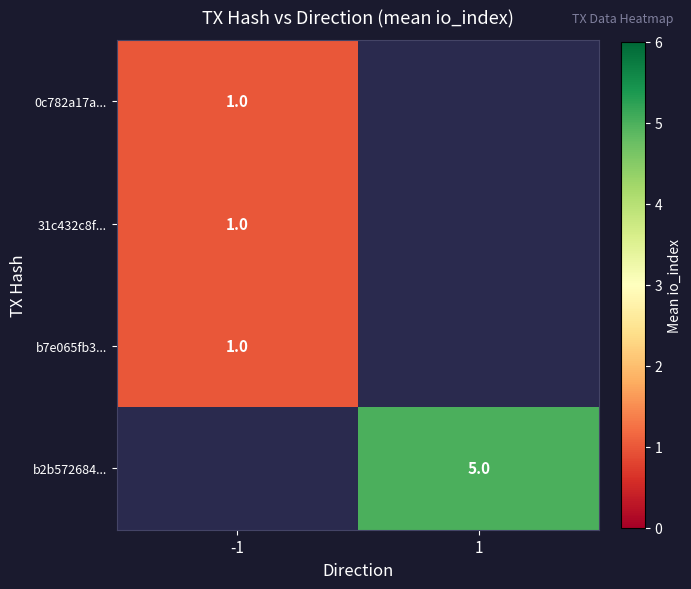

Is it true that 31c432c8f... equals 0.7 at -1?

False